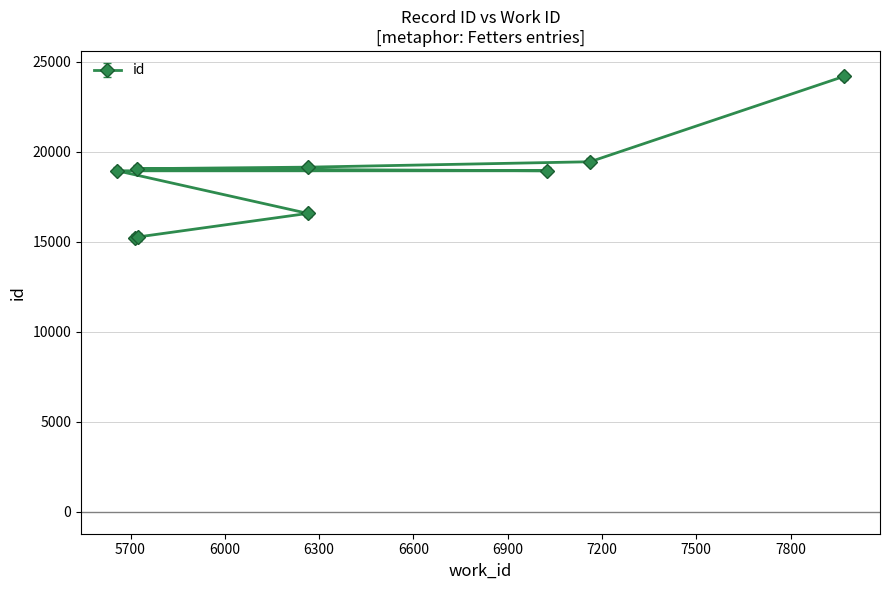

What is the difference between the values at 6264 and 7024?

201